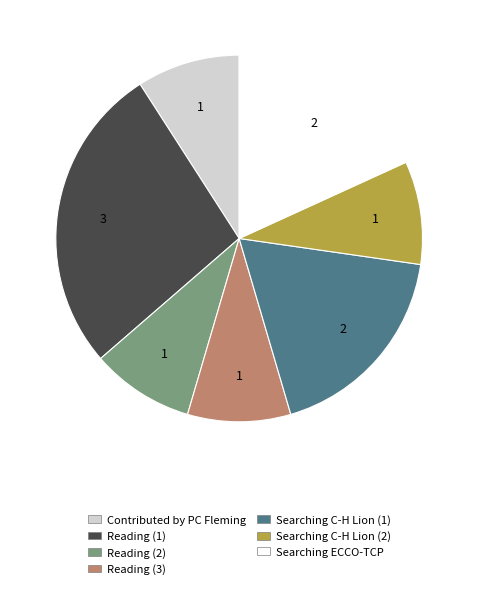

Is there any slice that represents more than half of the pie?

No